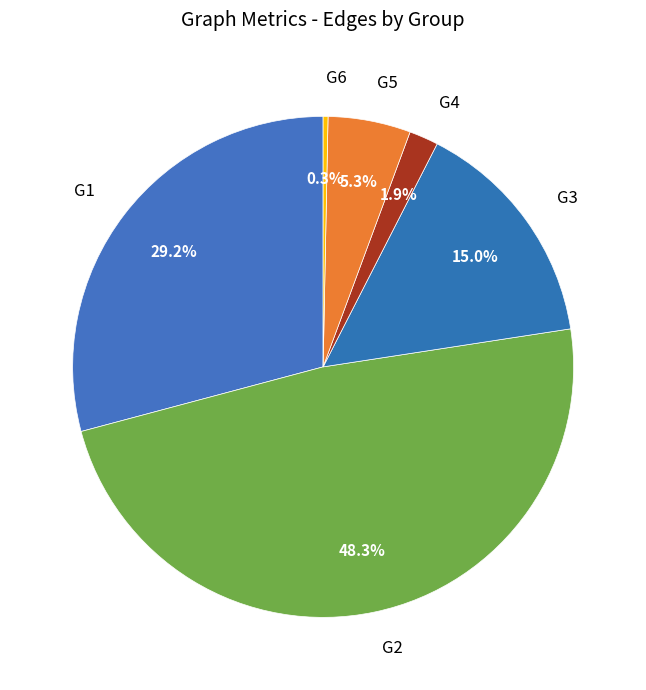

Rank the categories by value from highest to lowest.

G2, G1, G3, G5, G4, G6